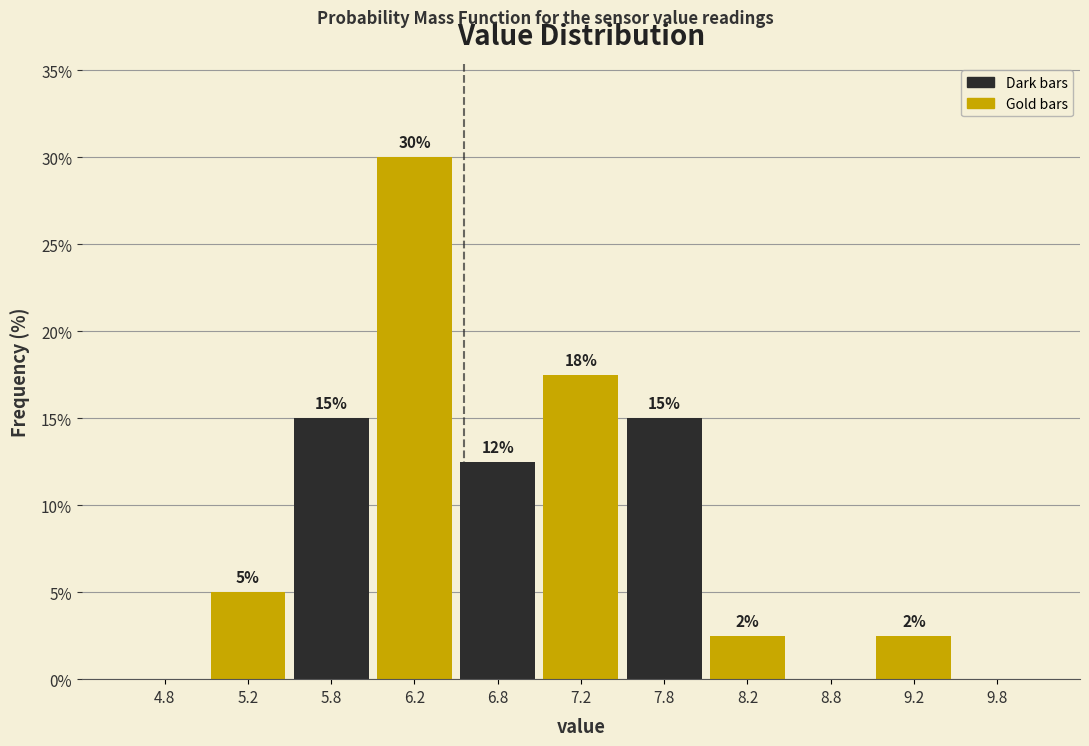

Over which range of the x-axis is the bar tallest?

6.0 to 6.5